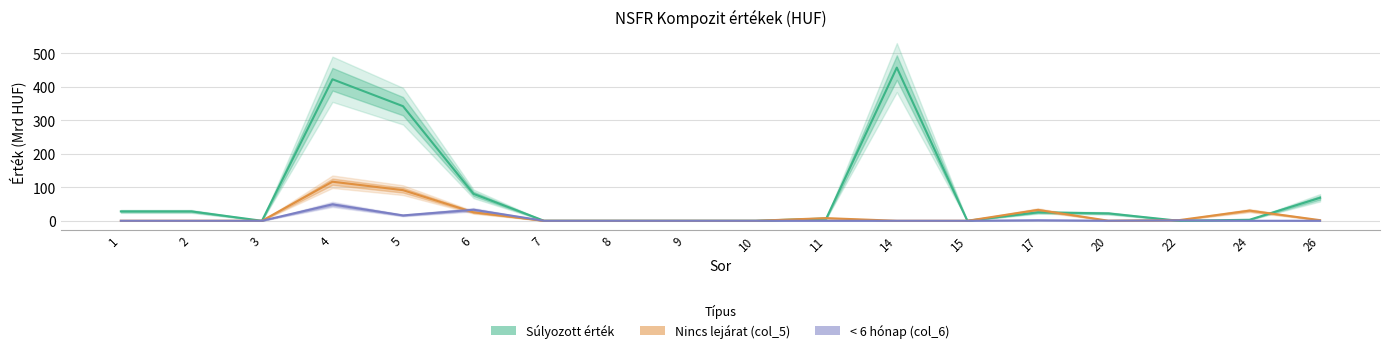

How many positive values does the < 6 hónap (col_6) series have?

9